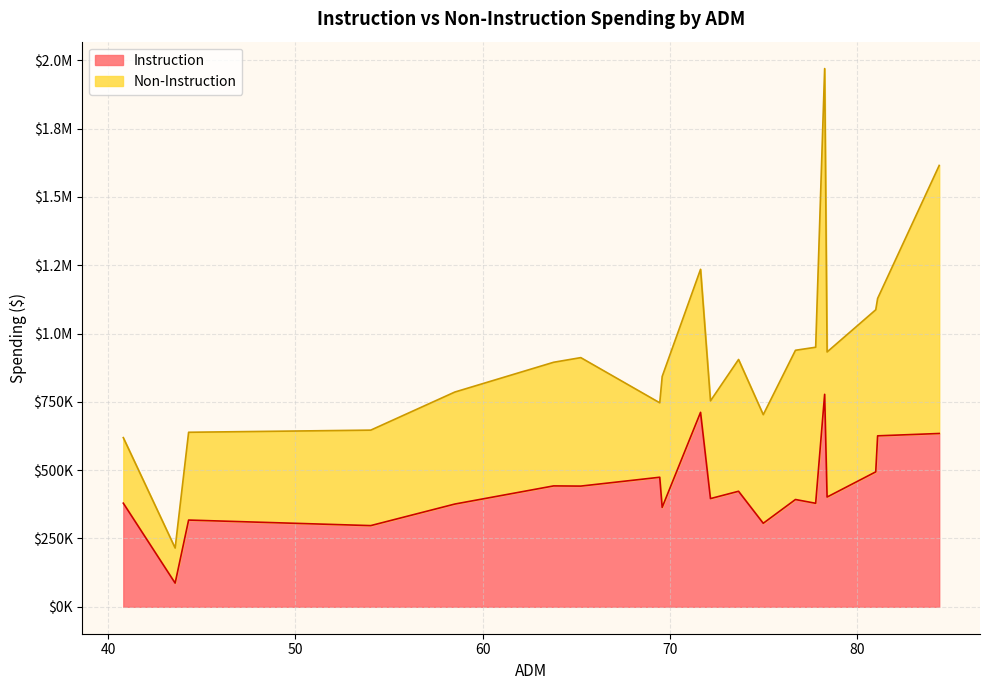

Reading left to right, transcribe all the data shown in this chart.

Straight=379275.0	Able Charter School=86698.6	White Oak=317441.9	Nashoba=297136.9	Glover=376021.9	Ryal=442433.6	Davidson=441751.7	Optima=474140.3	Terral=363914.9	Eldorado=711658.8	Avant=396009.9	Spavinaw=422813.4	Fanshawe=305688.8	Albion=392652.0	Kildare=378821.4	Freedom=777631.8	Bowring=401664.2	Gage=493857.3	Billings=625681.9	Keyes=634274.9